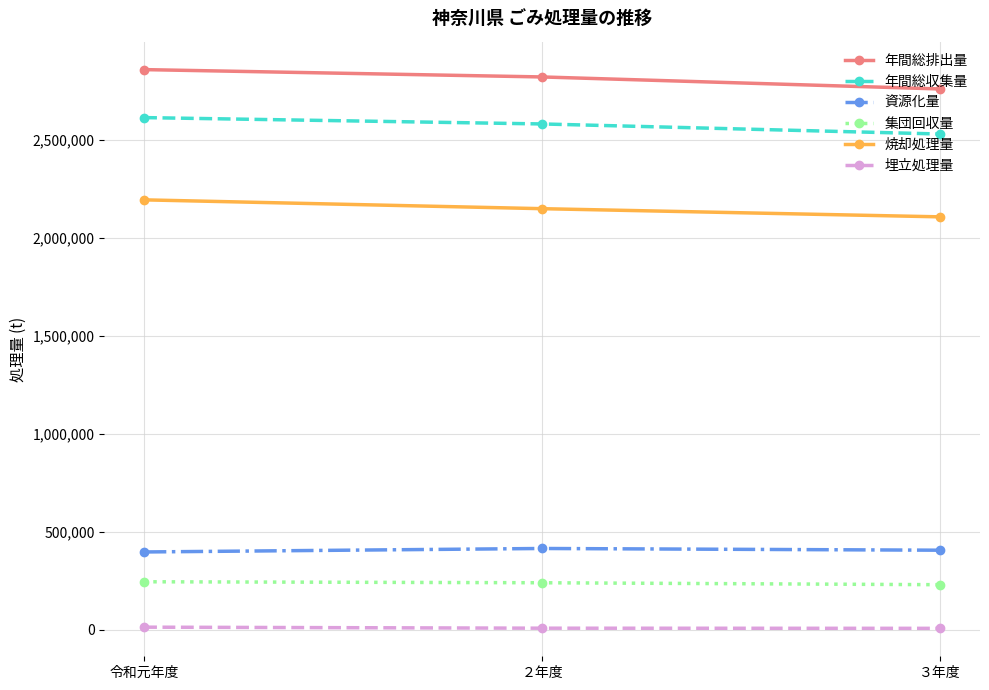

Where does the 焼却処理量 series first go above 2147317?

令和元年度